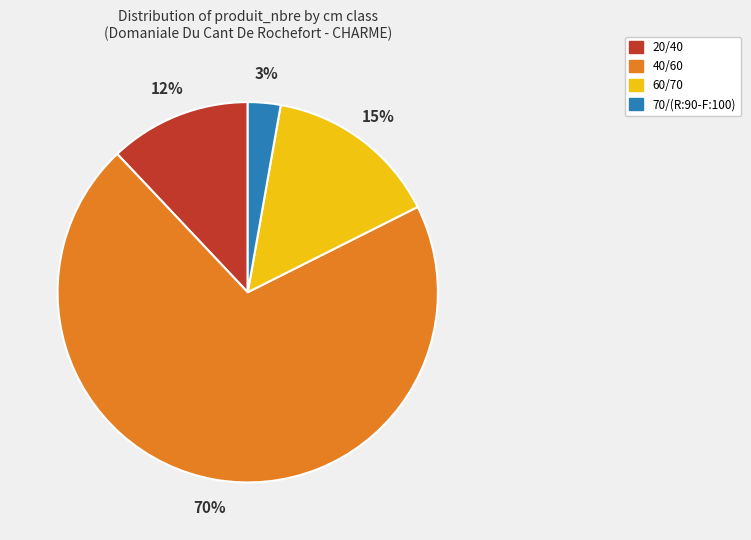

To the nearest percent, what percentage of the pie is 20/40?

12%